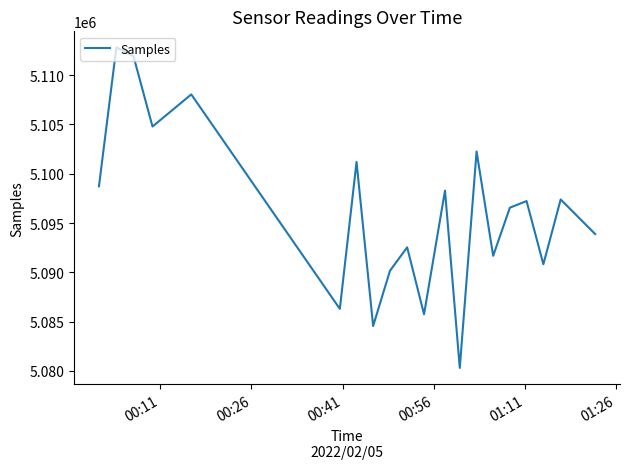

What is the minimum value shown in the chart?

5080300